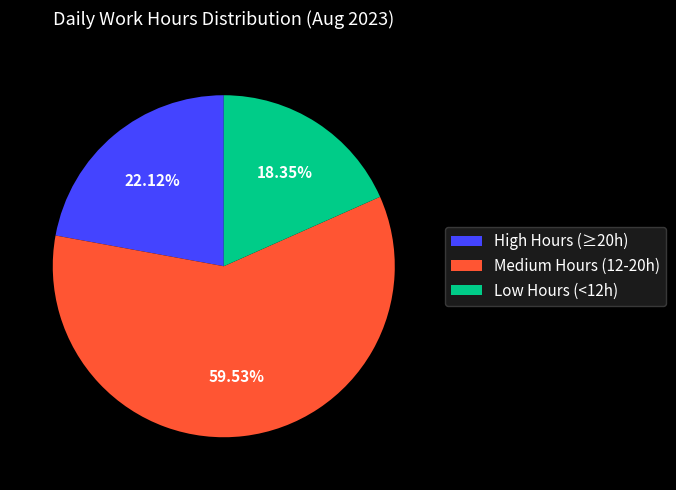

How many slices are in this pie chart?

3